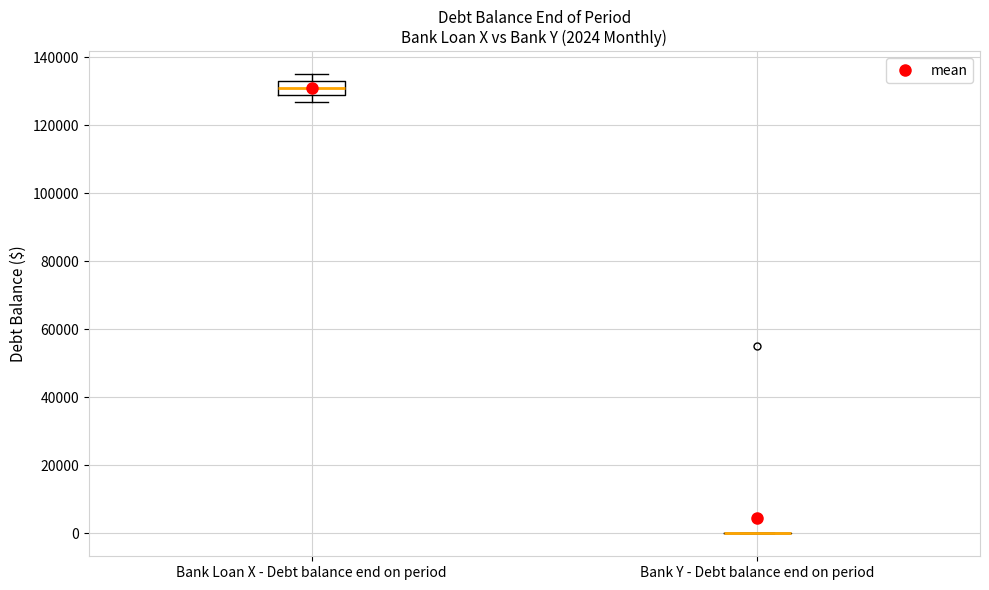

Which box is the tallest, from its lower edge to its upper edge?

Bank Loan X - Debt balance end on period